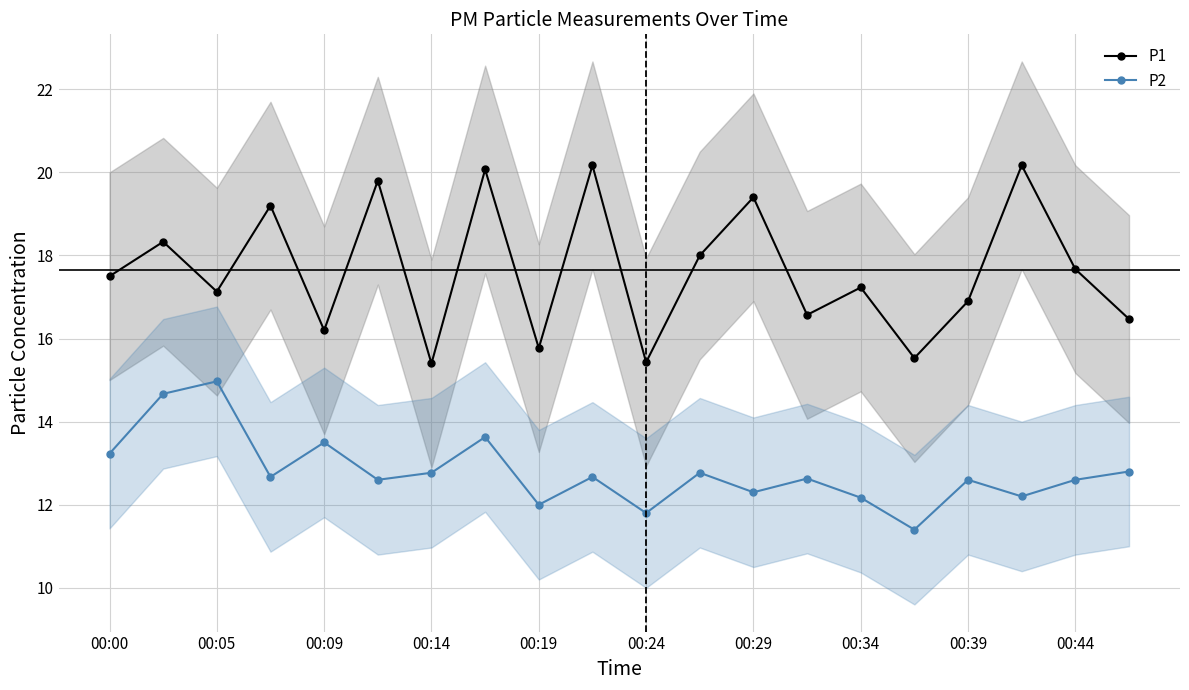

How many interior local peaks does the P1 series have?

8